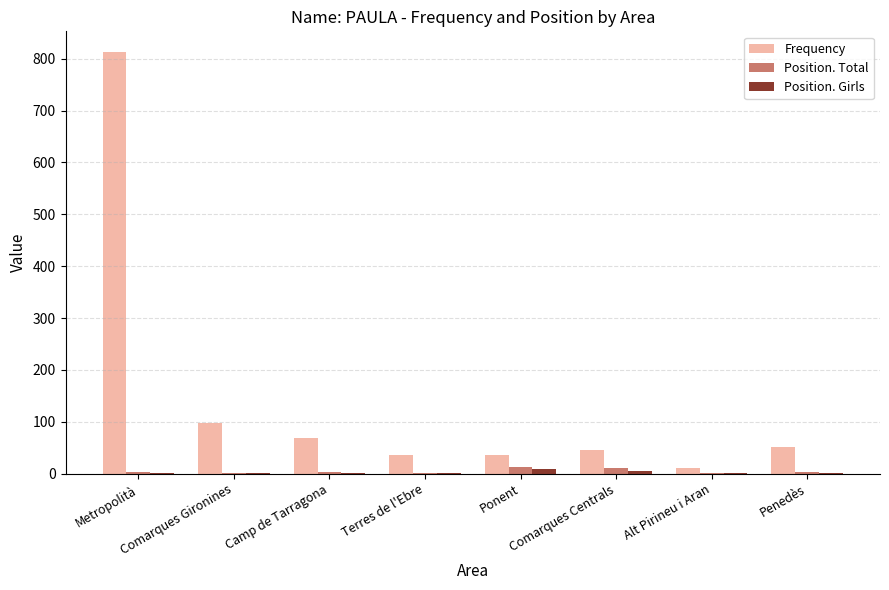

The value of Frequency at Penedès is 51. True or false?

True